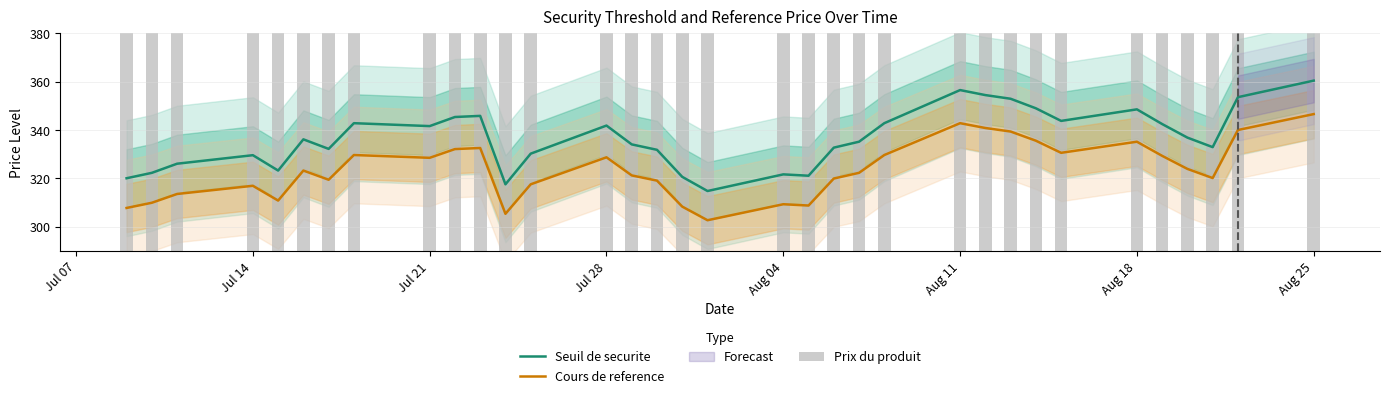

At how many categories does at least one series exceed 297?

34